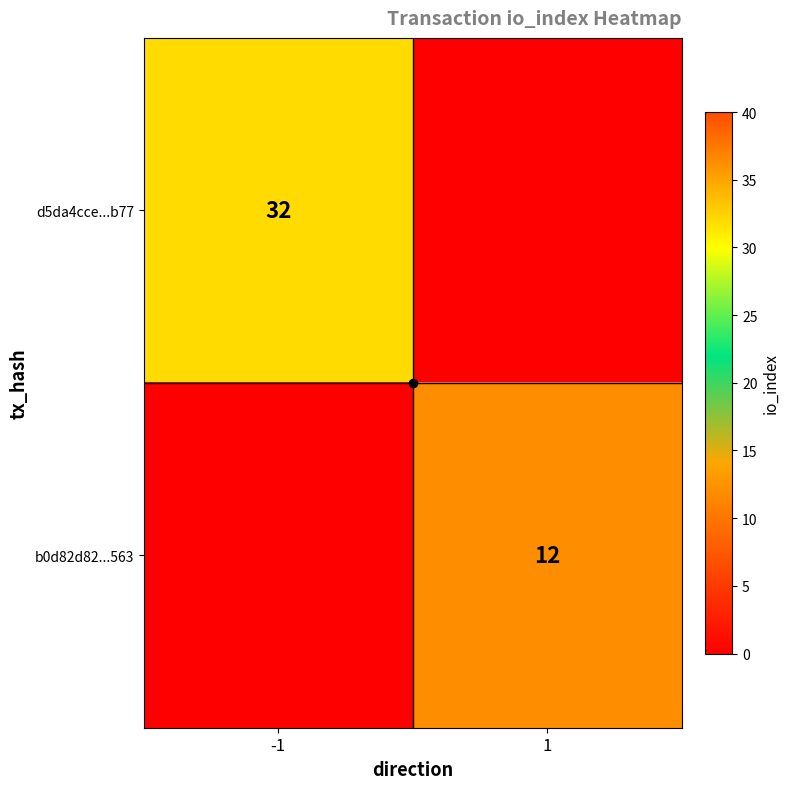

Where is b0d82d82...563 nearest to the value 6?

-1